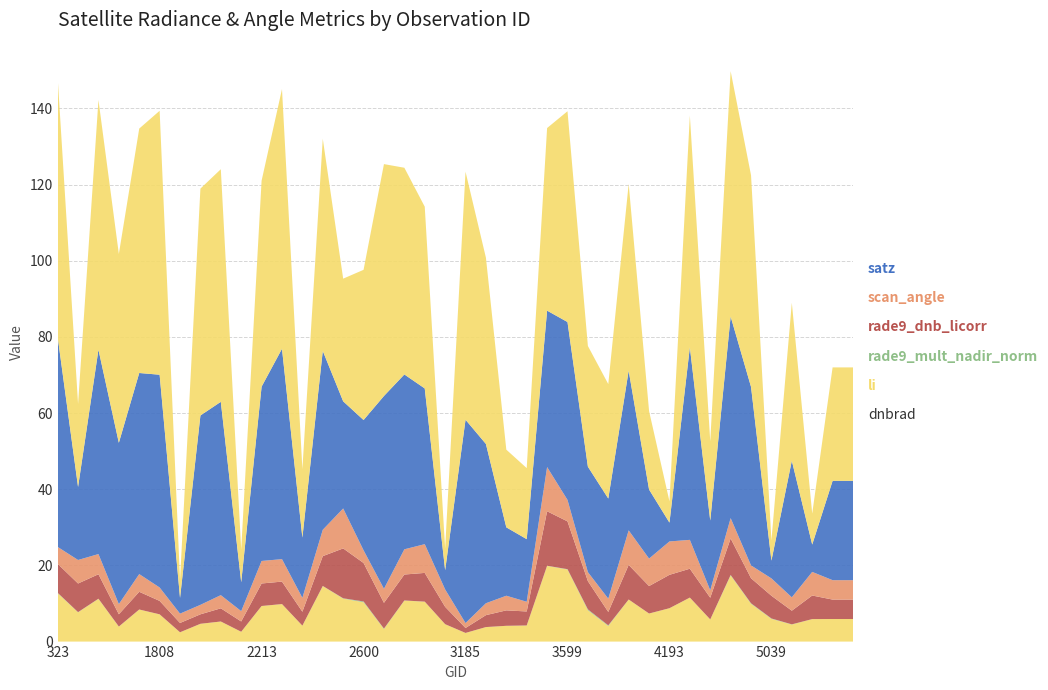

Reading right to left, extract all data points from this chart.

dnbrad: 5354=5.9	5318=5.9	5282=5.9	5120=4.5	5039=6.0	4985=9.9	4868=17.4	4580=5.8	4445=11.6	4193=8.8	4157=7.4	4022=11.1	3734=4.1	3698=8.2	3599=18.9	3572=19.9	3545=4.2	3500=4.1	3464=3.8	3185=2.3	3005=4.6	2834=10.5	2753=10.8	2690=3.3	2600=10.3	2546=11.3	2510=14.6	2375=4.2	2249=9.9	2213=9.3	2123=2.6	2051=5.3	1988=4.7	1925=2.4	1808=7.2	1790=8.4	1637=3.9	1601=11.2	413=7.7	323=12.7
li: 5354=0.0	5318=0.0	5282=0.0	5120=0.0	5039=0.1	4985=0.1	4868=0.1	4580=0.0	4445=0.0	4193=0.0	4157=0.0	4022=0.0	3734=0.2	3698=0.2	3599=0.1	3572=0.0	3545=0.0	3500=0.0	3464=0.0	3185=0.0	3005=0.0	2834=0.0	2753=0.0	2690=0.1	2600=0.2	2546=0.1	2510=0.0	2375=0.0	2249=0.0	2213=0.0	2123=0.0	2051=0.0	1988=0.0	1925=0.0	1808=0.0	1790=0.0	1637=0.0	1601=0.0	413=0.0	323=0.1
rade9_mult_nadir_norm: 5354=5.1	5318=5.1	5282=6.2	5120=3.6	5039=6.0	4985=6.6	4868=9.6	4580=5.7	4445=7.6	4193=8.8	4157=7.2	4022=9.1	3734=3.5	3698=7.4	3599=12.5	3572=14.3	3545=3.7	3500=4.1	3464=3.1	3185=1.3	3005=4.6	2834=7.5	2753=6.8	2690=6.8	2600=10.1	2546=13.1	2510=7.8	2375=3.7	2249=5.9	2213=5.9	2123=2.7	2051=3.5	1988=2.5	1925=2.4	1808=3.5	1790=4.6	1637=3.2	1601=6.4	413=7.5	323=7.6
rade9_dnb_licorr: 5354=5.1	5318=5.1	5282=6.2	5120=3.5	5039=4.6	4985=3.4	4868=5.3	4580=2.0	4445=7.6	4193=8.8	4157=7.2	4022=9.1	3734=3.5	3698=2.4	3599=5.6	3572=11.6	3545=2.5	3500=3.8	3464=3.1	3185=1.3	3005=4.6	2834=7.5	2753=6.6	2690=3.7	2600=3.3	2546=10.5	2510=6.9	2375=3.7	2249=5.9	2213=5.9	2123=2.7	2051=3.5	1988=2.5	1925=2.4	1808=3.5	1790=4.6	1637=2.7	1601=5.3	413=6.2	323=4.4
scan_angle: 5354=26.1	5318=26.1	5282=7.2	5120=35.9	5039=4.7	4985=46.9	4868=52.9	4580=18.3	4445=50.6	4193=4.9	4157=18.1	4022=41.9	3734=26.3	3698=27.7	3599=46.7	3572=41.1	3545=16.4	3500=18.0	3464=41.8	3185=53.4	3005=5.0	2834=40.9	2753=45.9	2690=50.6	2600=34.2	2546=28.1	2510=47.0	2375=15.8	2249=55.2	2213=45.8	2123=7.6	2051=50.8	1988=49.7	1925=4.1	1808=55.9	1790=52.8	1637=42.3	1601=53.7	413=19.2	323=55.2
satz: 5354=29.8	5318=29.8	5282=8.1	5120=41.5	5039=5.3	4985=55.6	4868=64.4	4580=20.8	4445=60.8	4193=5.6	4157=20.6	4022=49.0	3734=30.0	3698=31.7	3599=55.3	3572=47.9	3545=18.7	3500=20.4	3464=48.9	3185=65.1	3005=5.7	2834=47.7	2753=54.3	2690=60.9	2600=39.4	2546=32.2	2510=55.7	2375=17.9	2249=68.2	2213=54.1	2123=8.6	2051=61.1	1988=59.6	1925=4.7	1808=69.3	1790=64.2	1637=49.6	1601=65.6	413=21.8	323=68.0